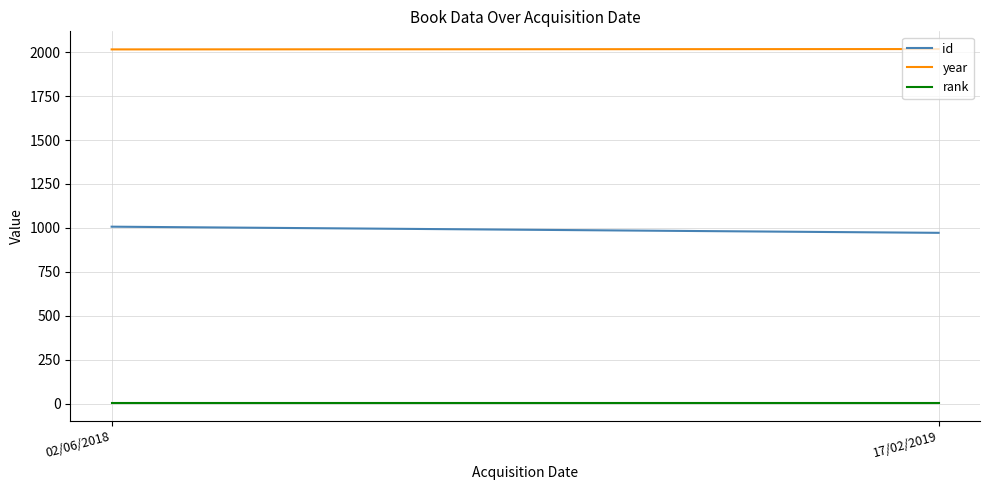

Which series has the largest total across all categories?

year